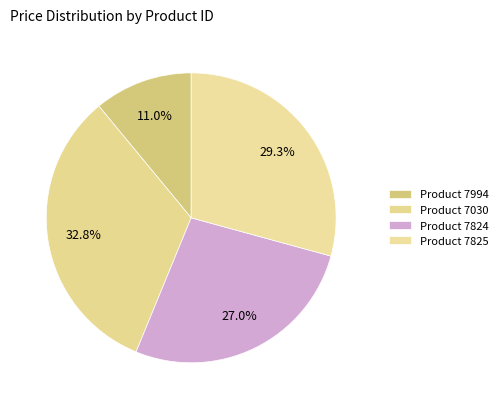

Rank the categories by value from highest to lowest.

Product 7030, Product 7825, Product 7824, Product 7994